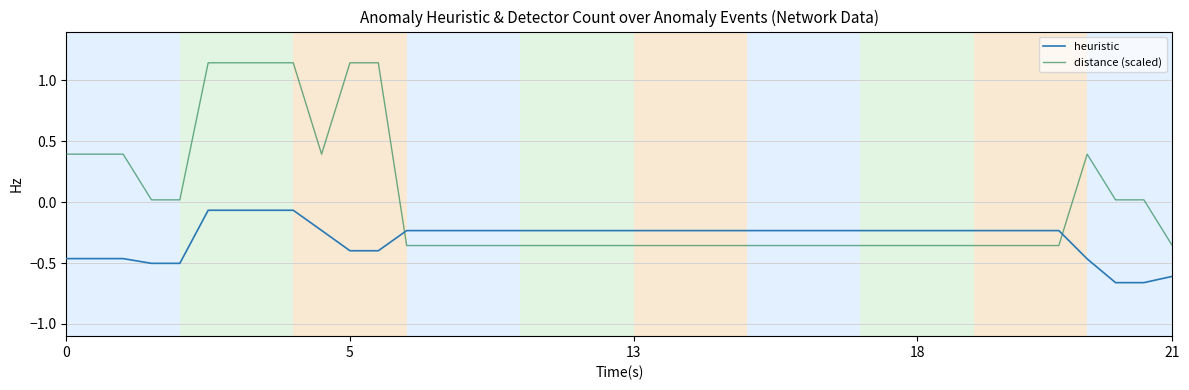

What are all the series names shown in the legend?

heuristic, distance (scaled)